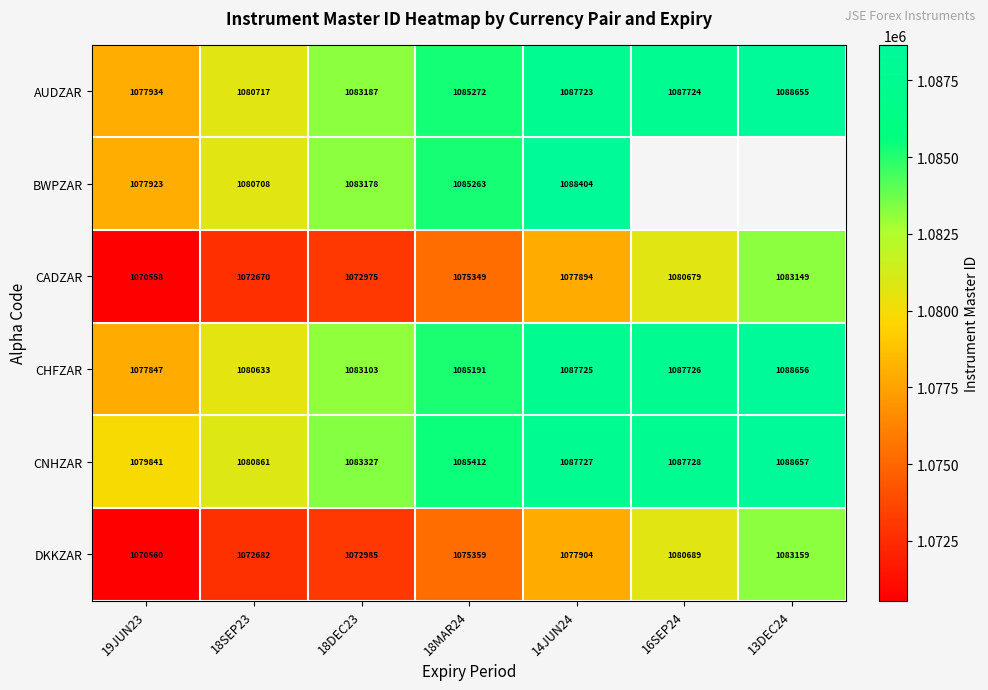

What is the difference between the highest and lowest values at 19JUN23?

9283